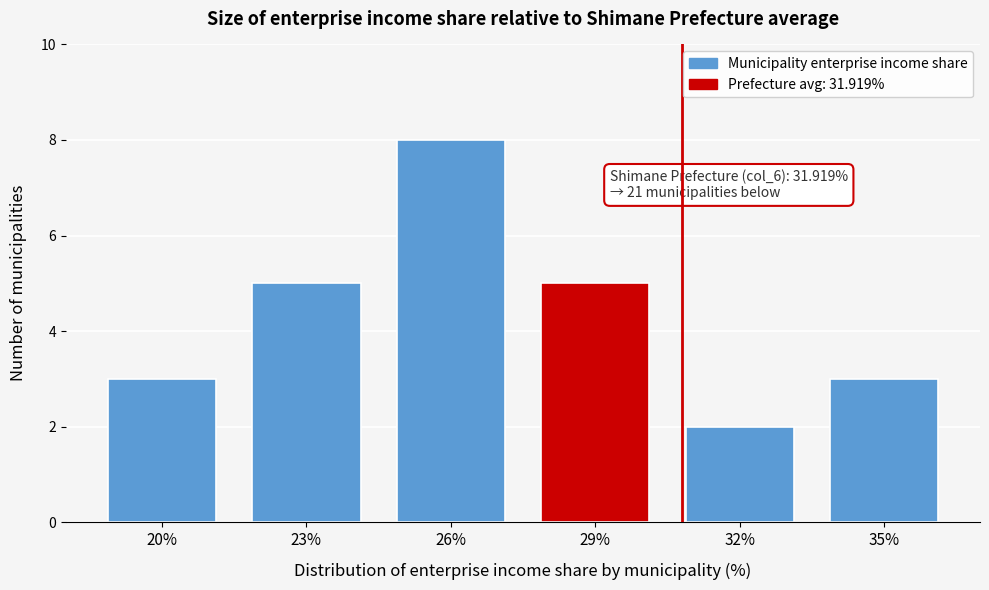

Reading left to right, list all the values displayed in this chart.

20%=3	23%=5	26%=8	29%=5	32%=2	35%=3